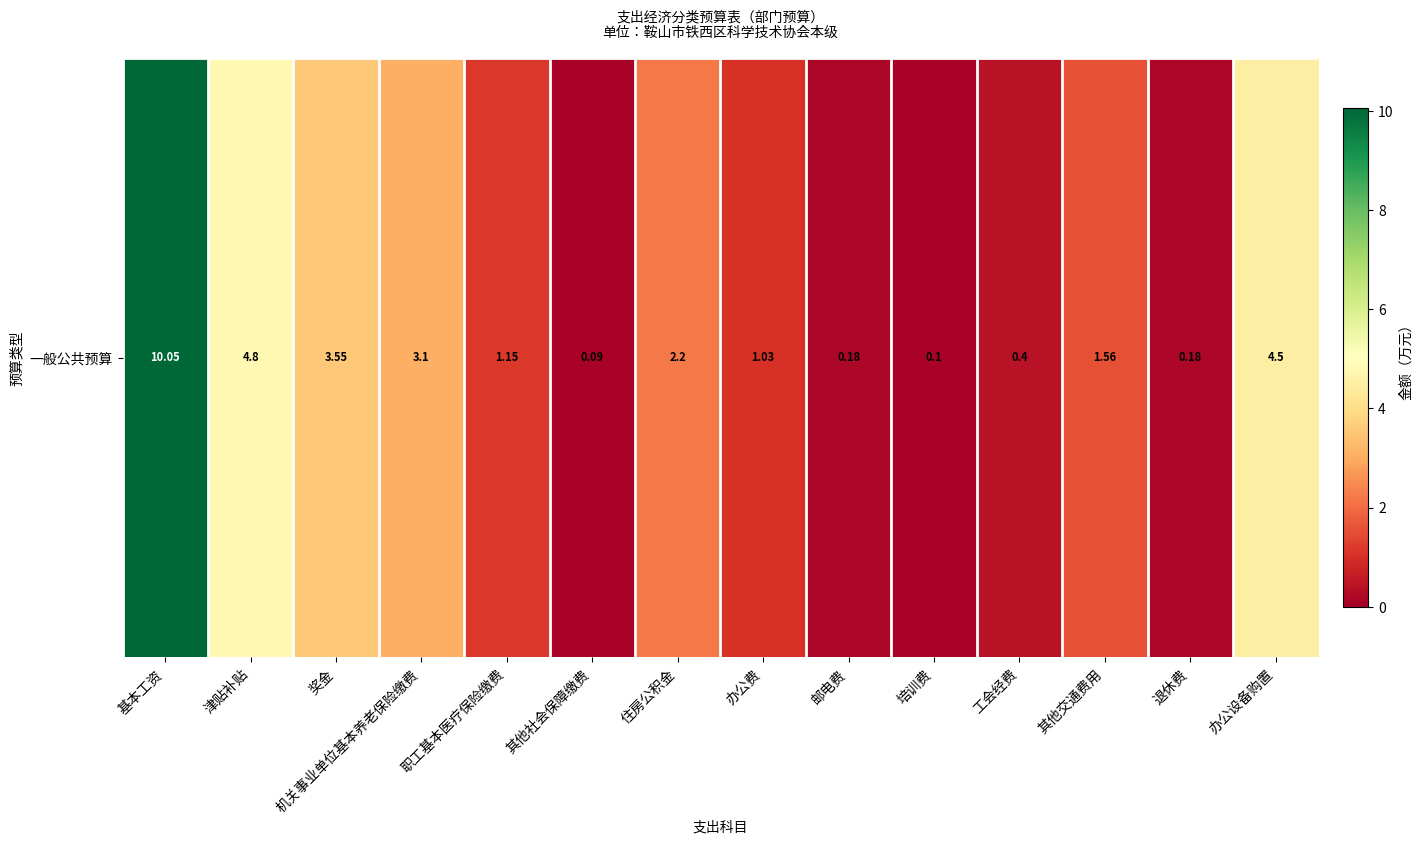

List the labels in order of value, smallest first.

其他社会保障缴费, 培训费, 邮电费, 退休费, 工会经费, 办公费, 职工基本医疗保险缴费, 其他交通费用, 住房公积金, 机关事业单位基本养老保险缴费, 奖金, 办公设备购置, 津贴补贴, 基本工资